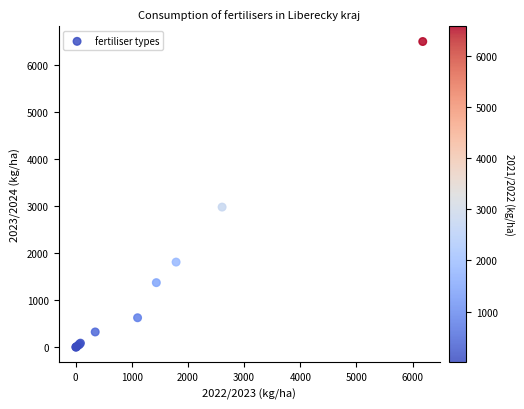

What Y value in the scatter plot is closest to 3252?

2981.1